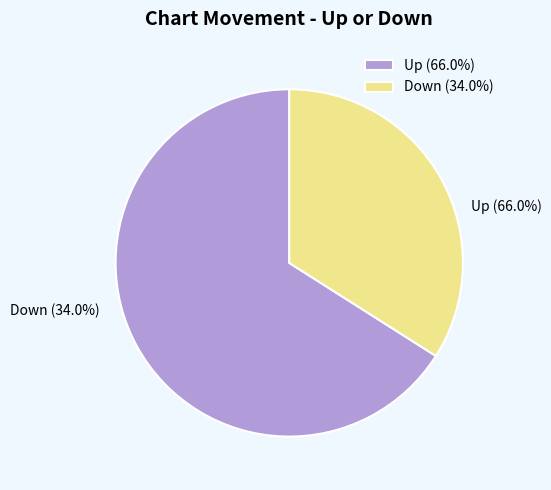

How many slices are in this pie chart?

2